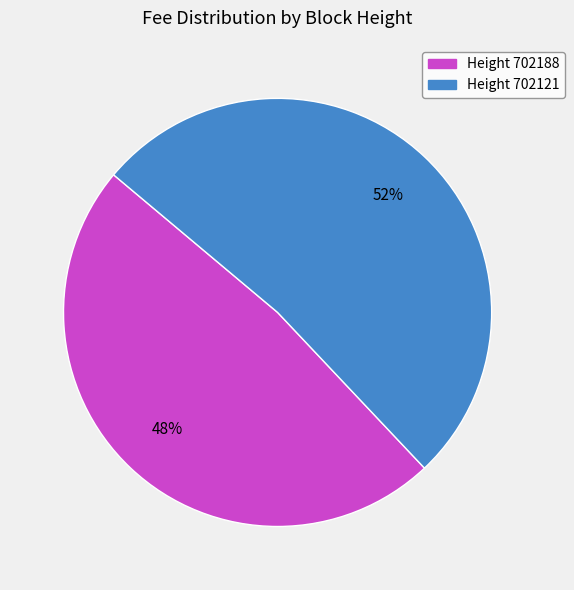

To the nearest percent, what is the difference between the largest and smallest slice percentages?

4%